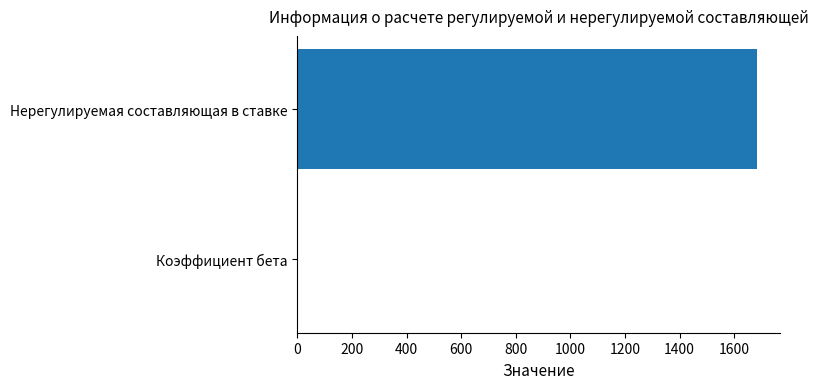

What is the sum of all values?

1683.4